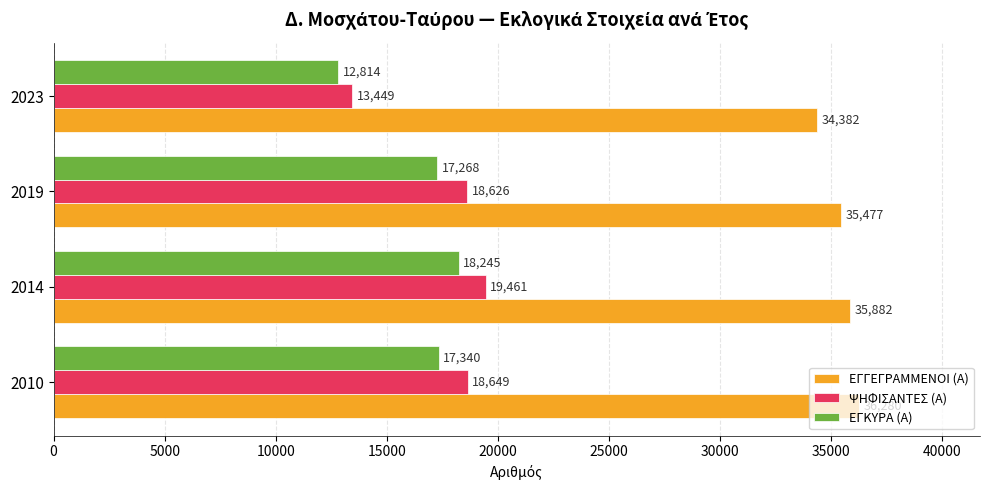

What is the spread (max minus min) of values at 2023?

21568